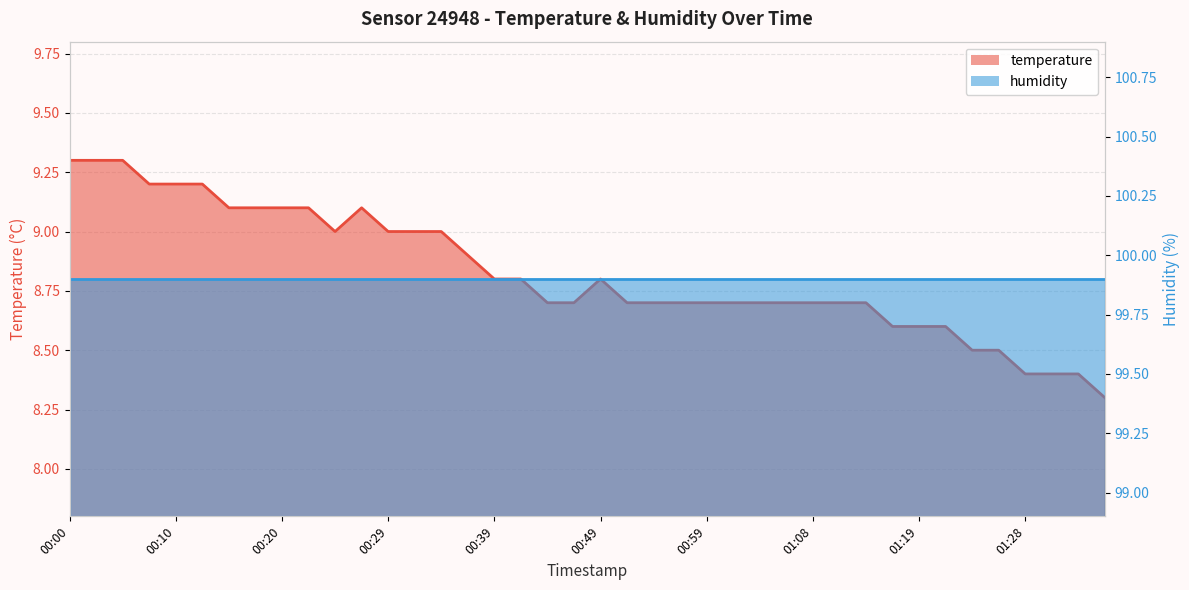

Rank the categories by value from lowest to highest.

01:38, 01:28, 01:31, 01:33, 01:23, 01:26, 01:16, 01:19, 01:21, 00:44, 00:47, 00:51, 00:54, 00:56, 00:59, 01:01, 01:04, 01:06, 01:08, 01:11, 01:14, 00:39, 00:41, 00:49, 00:37, 00:24, 00:29, 00:32, 00:34, 00:15, 00:17, 00:20, 00:22, 00:27, 00:07, 00:10, 00:12, 00:00, 00:02, 00:05